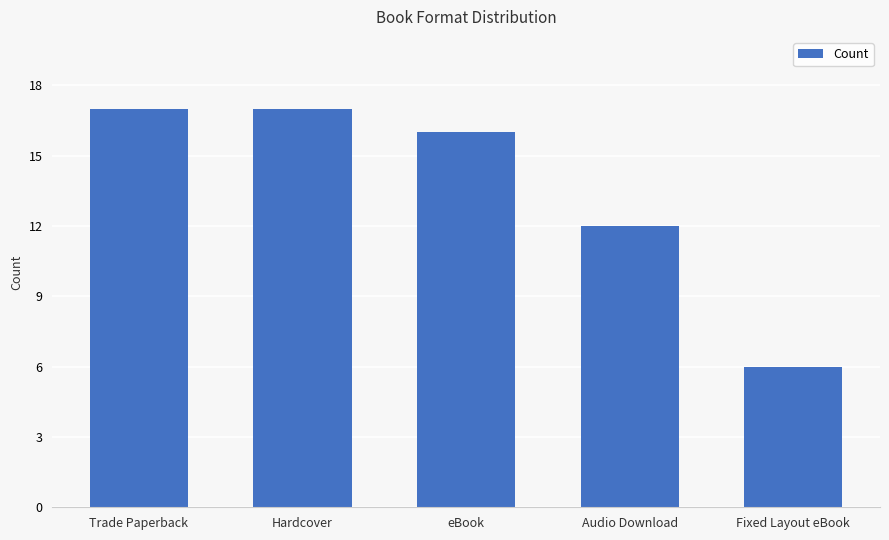

What is the maximum value shown in the chart?

17